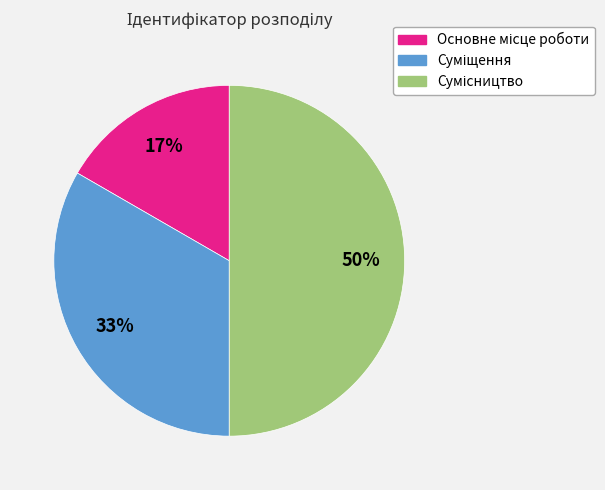

To the nearest percent, what is the average slice percentage?

33%